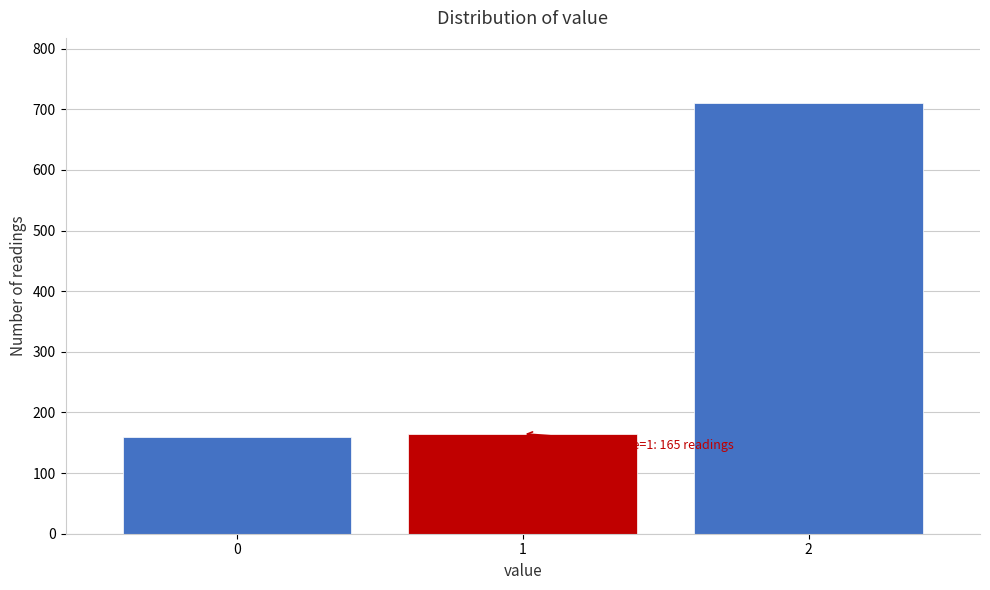

Reading left to right, extract all data points from this chart.

159	165	711